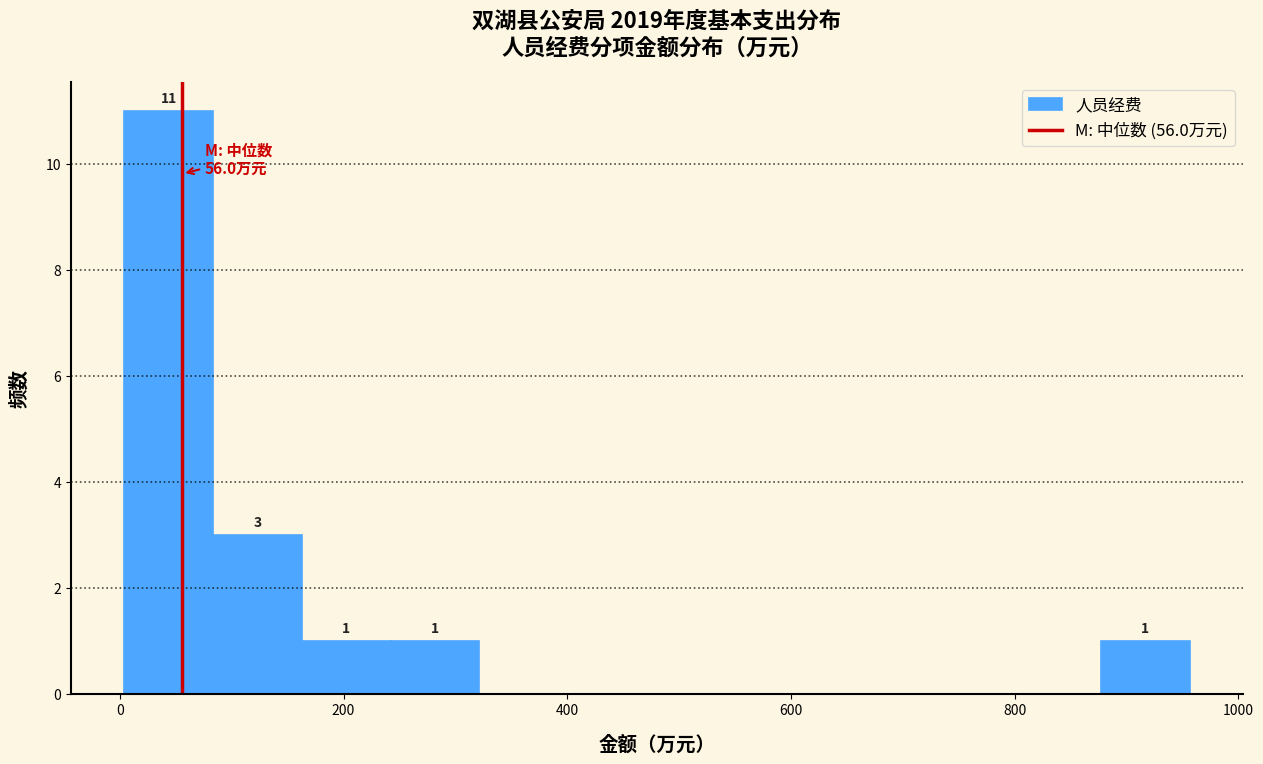

Around what value on the x-axis is the tallest bar? Give the approximate position of its centre, as read against the axis.

40